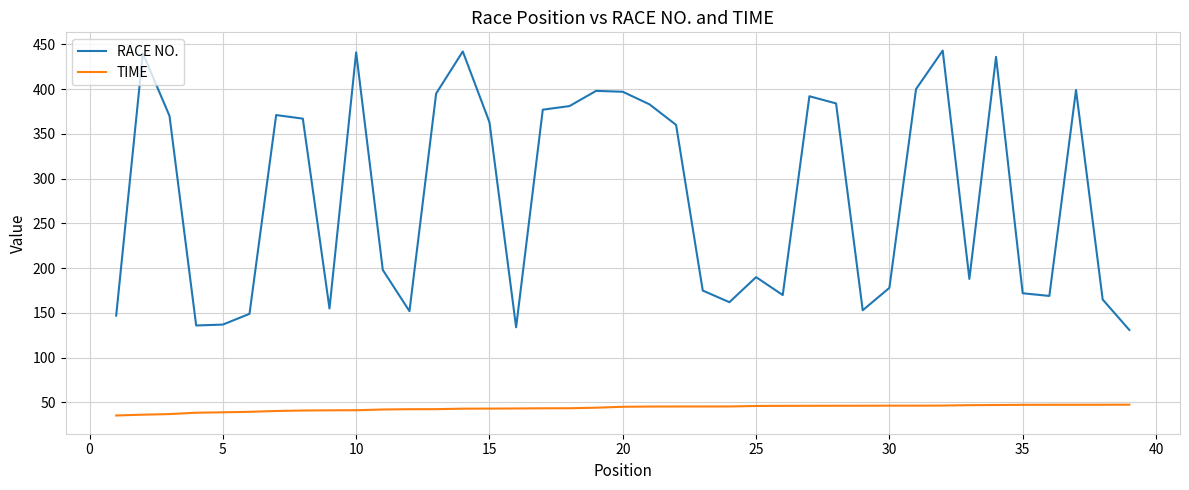

True or false: TIME and RACE NO. intersect in this chart.

False